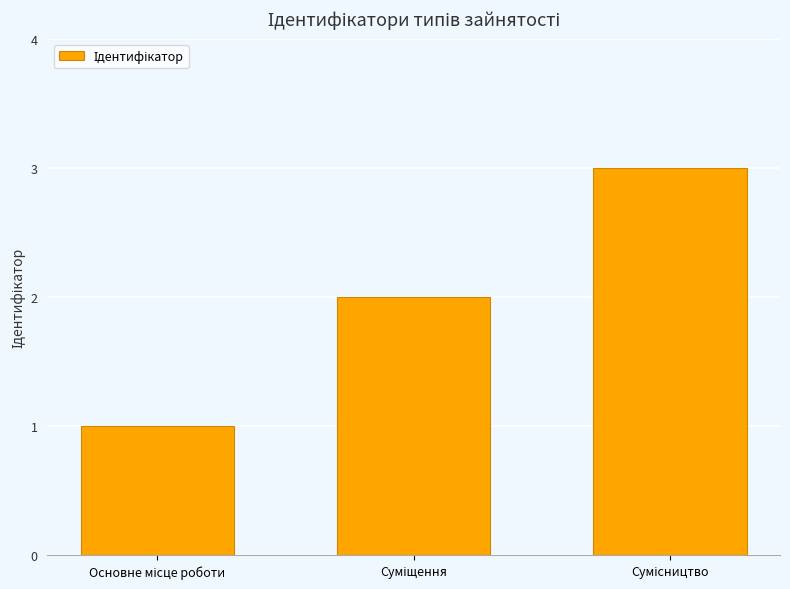

What is the greatest value displayed?

3